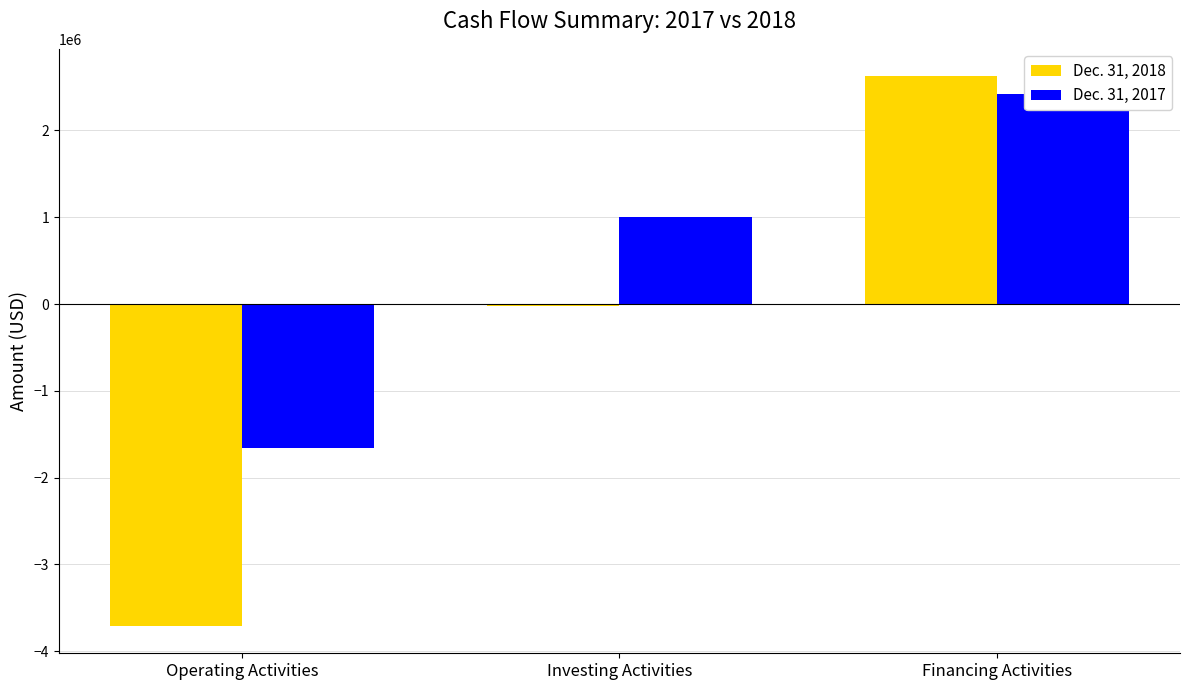

Which series has the largest total across all categories?

Dec. 31, 2017